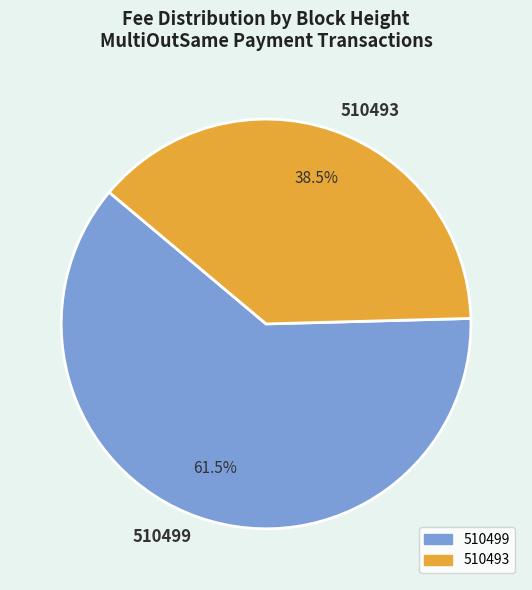

To the nearest percent, what is the combined percentage of 510499 and 510493?

100%